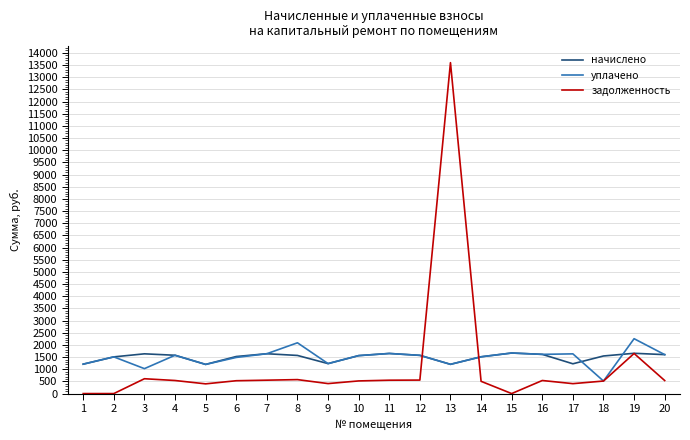

Does the chart have visible grid lines?

Yes